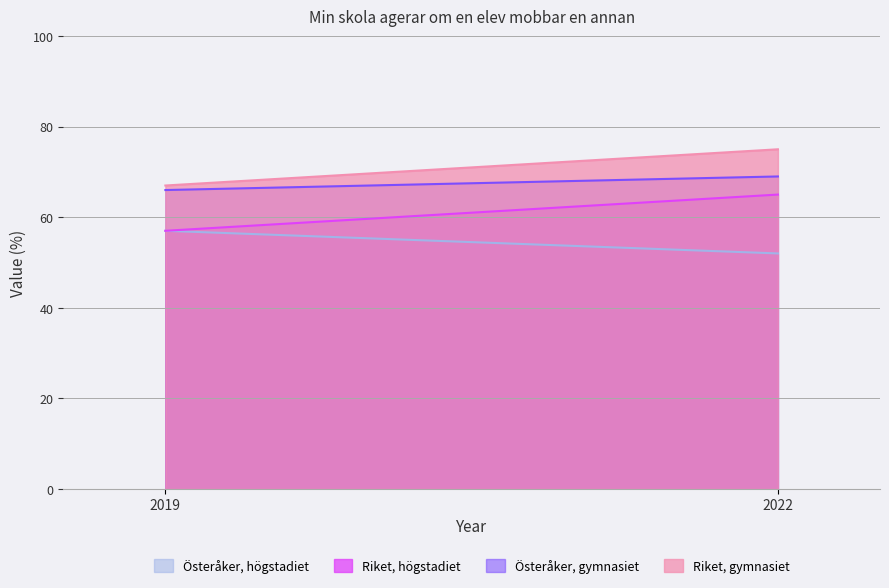

Rank the series at 2022 from highest to lowest value.

Riket, gymnasiet, Österåker, gymnasiet, Riket, högstadiet, Österåker, högstadiet